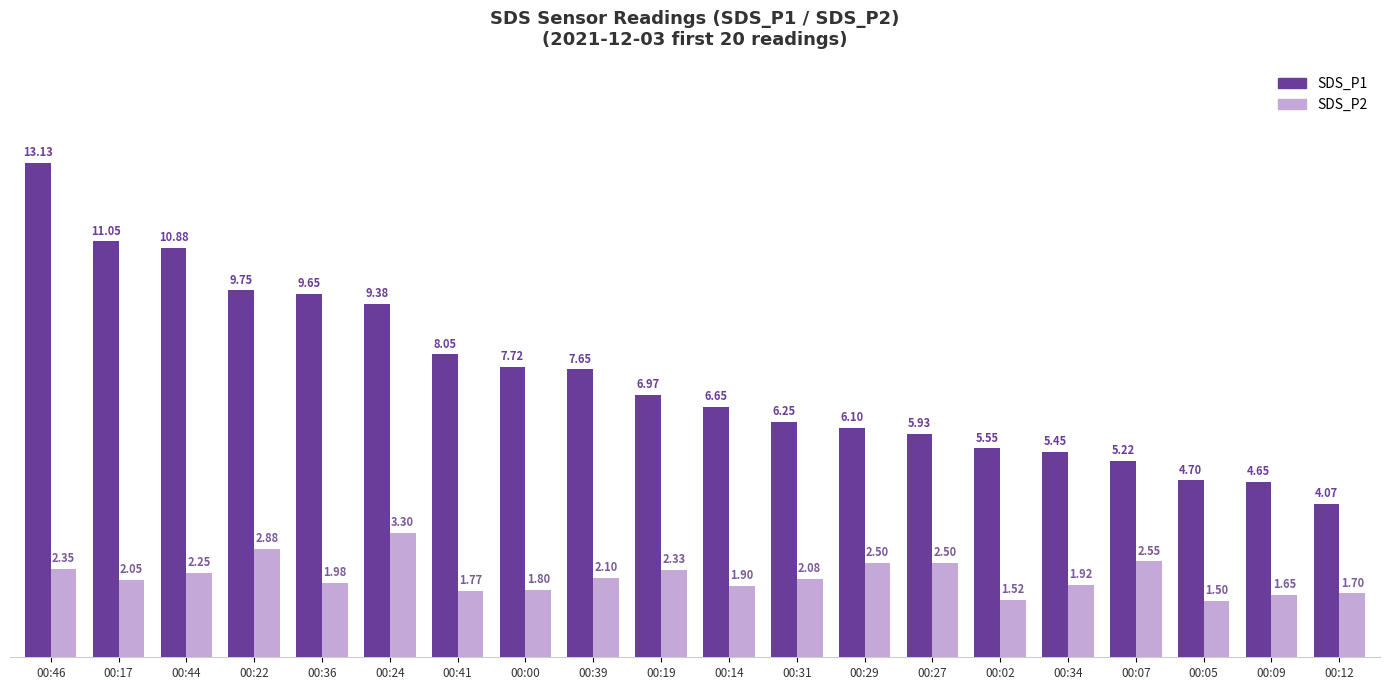

The SDS_P1 series shows 17.1 at 00:17. True or false?

False